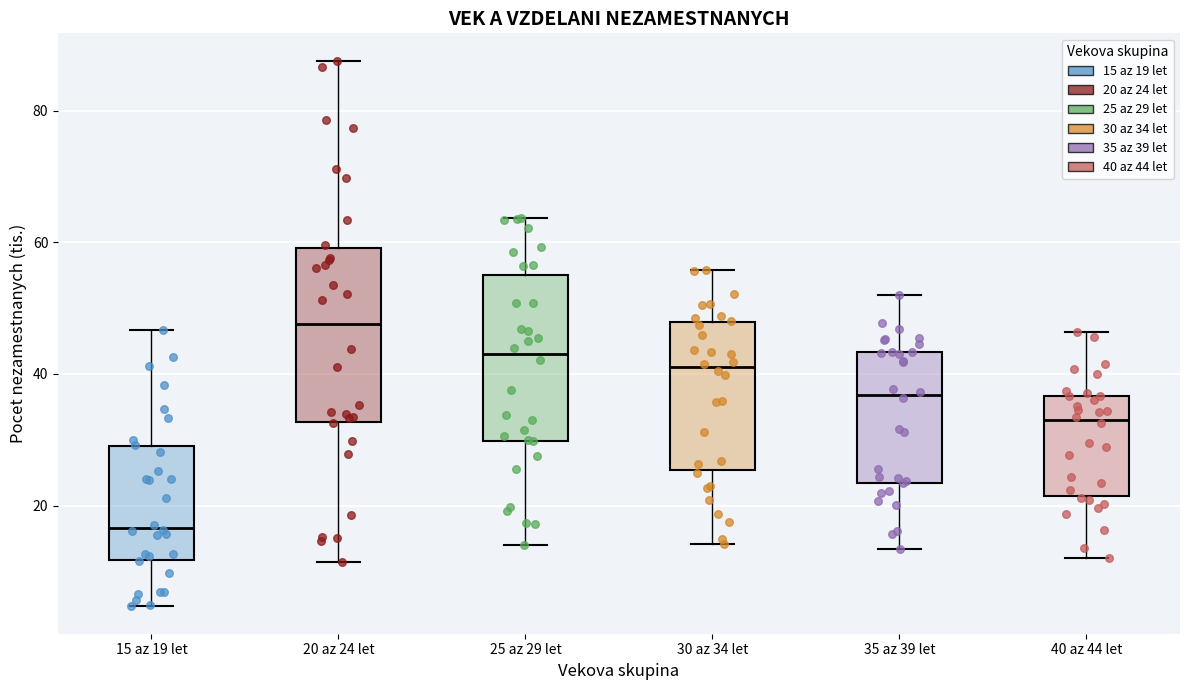

Reading left to right, read every box against the y-axis: the position of its median line, the range the box covers, and the ends of its whiskers. The values are not printed on the chart, so give them approximately, as read against the axis.

15 az 19 let: median 16, box 12 to 28, whiskers 4 to 46
20 az 24 let: median 48, box 32 to 60, whiskers 12 to 88
25 az 29 let: median 44, box 30 to 54, whiskers 14 to 64
30 az 34 let: median 42, box 26 to 48, whiskers 14 to 56
35 az 39 let: median 36, box 24 to 44, whiskers 14 to 52
40 az 44 let: median 34, box 22 to 36, whiskers 12 to 46